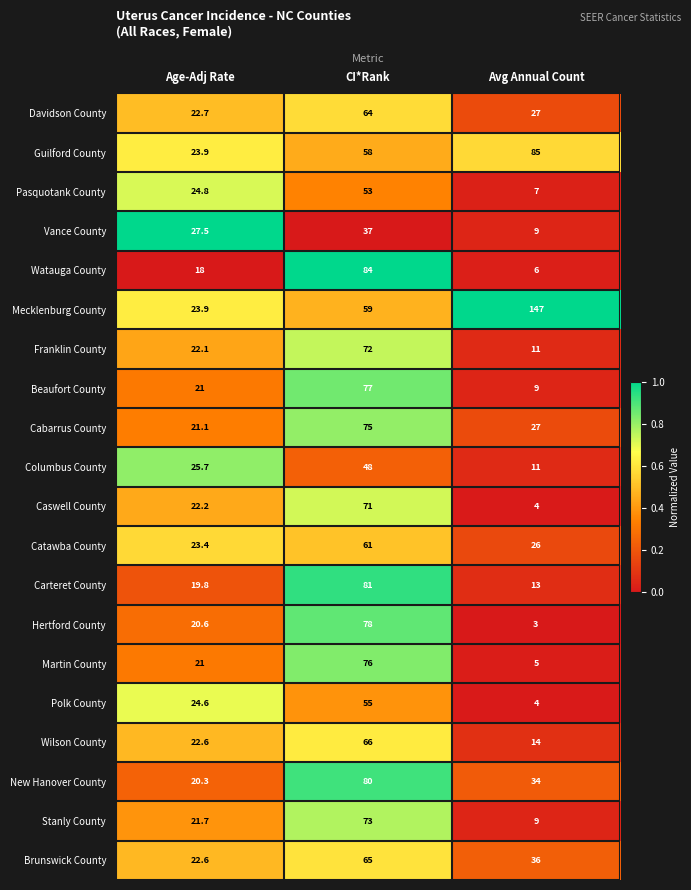

Count the number of categories in the chart.

3